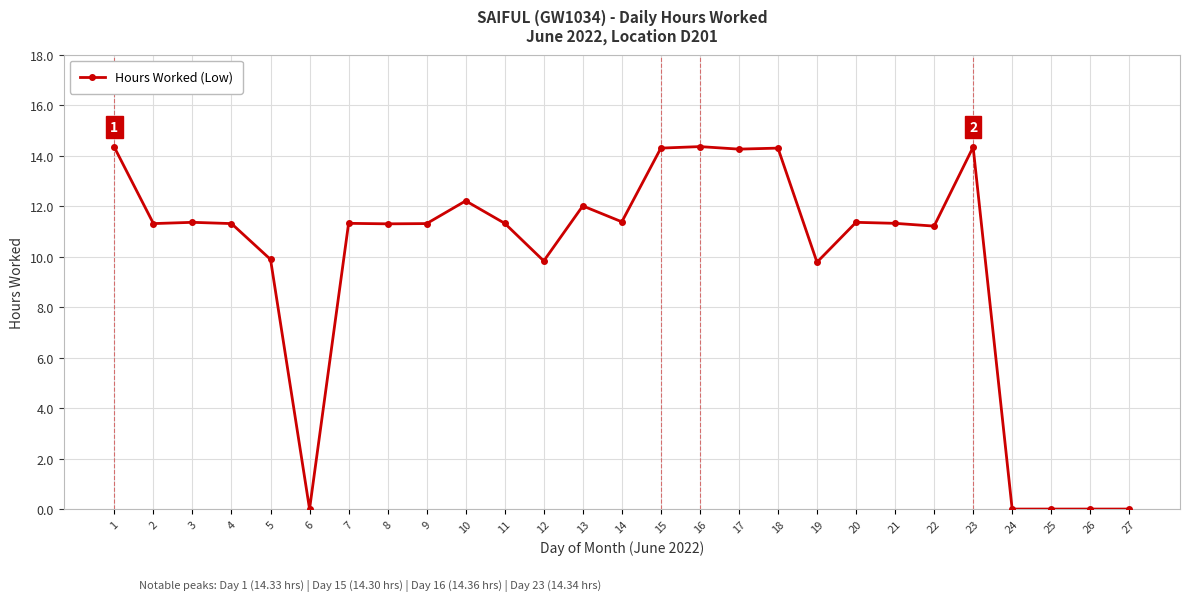

Approximately how many times larger is the value at 13 compared to 12?

1.2